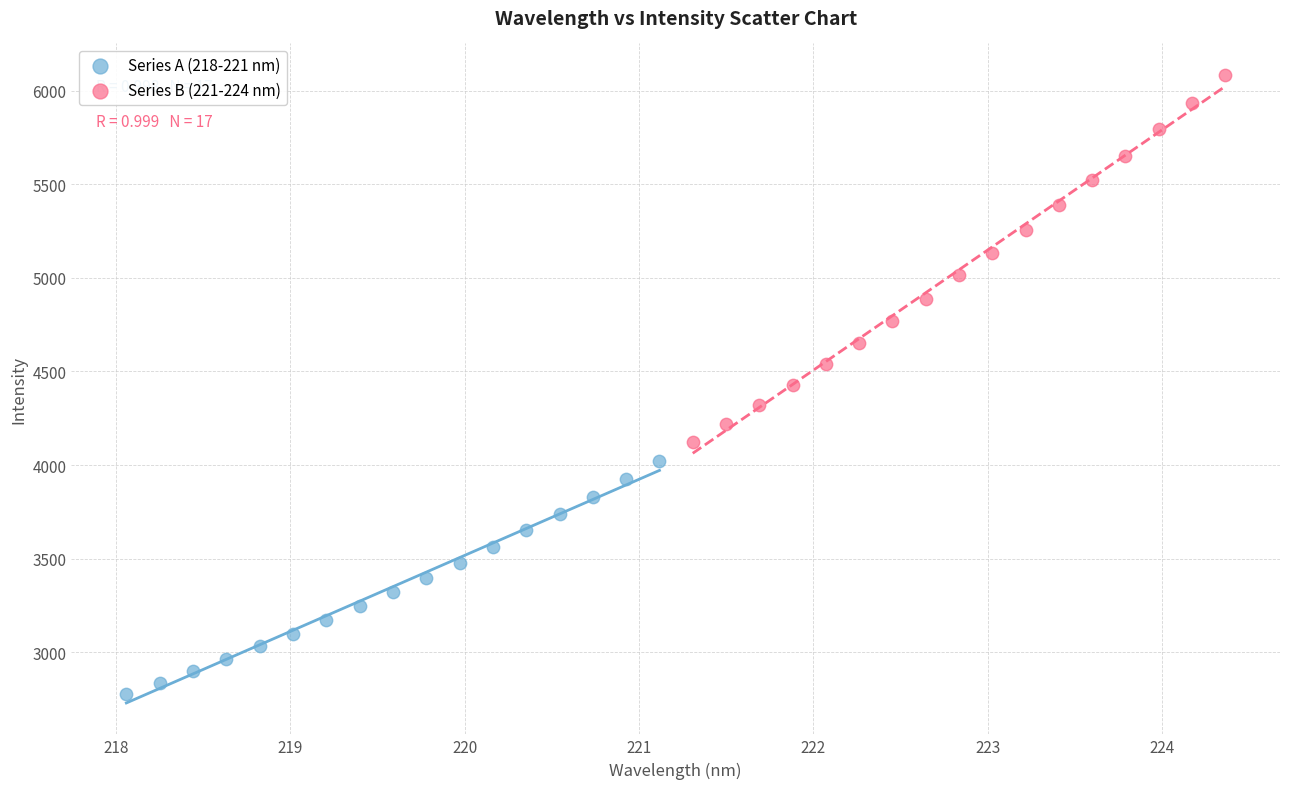

Which series reaches the minimum Y coordinate?

Series A (218-221 nm)